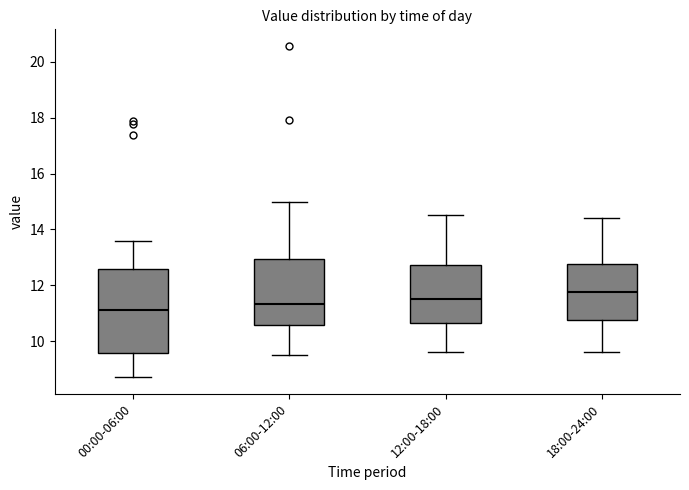

Comparing the boxes themselves (not the whiskers), which one is the tallest?

00:00-06:00